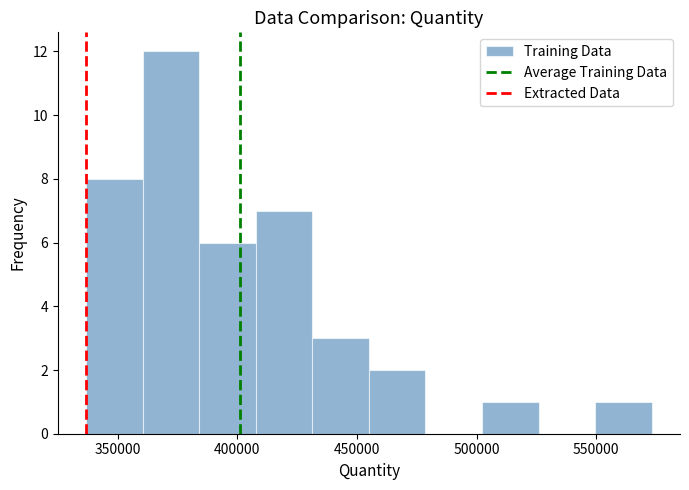

How tall is the bar that spans 385000 to 410000 on the x-axis? Neither the bar edges nor the heights are printed on the chart, so give them approximately, as read against the axes.

6